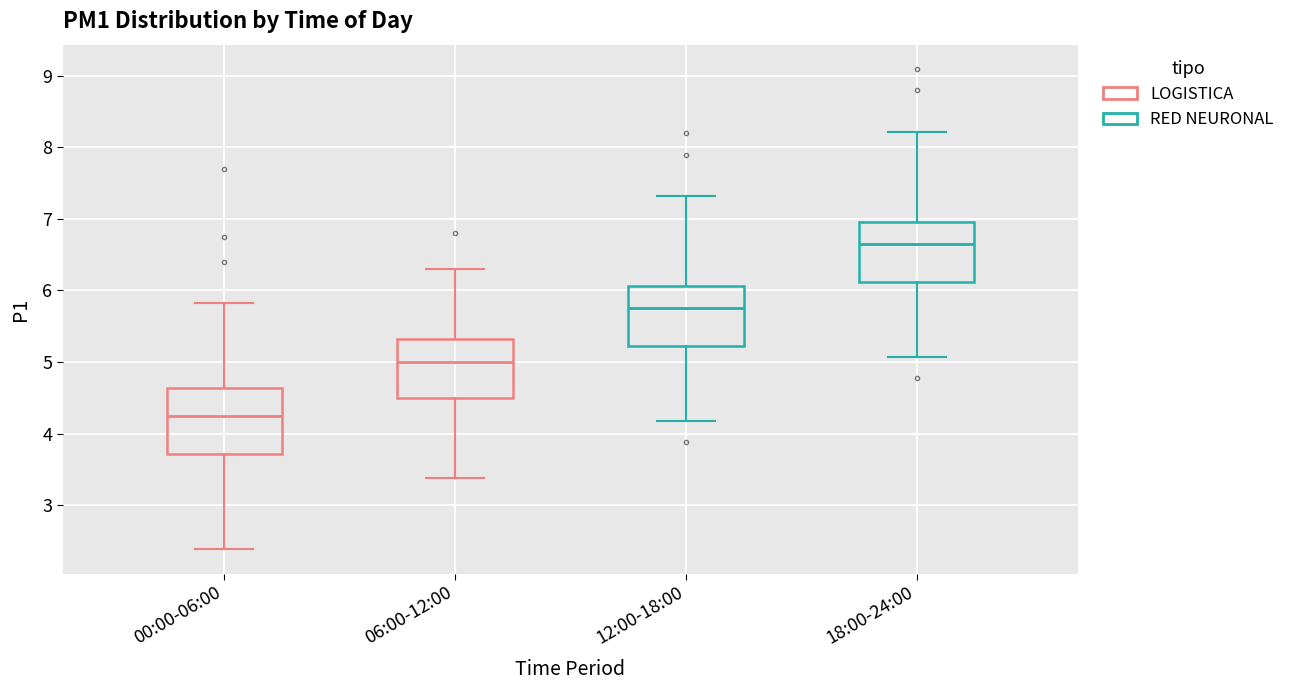

Which box has the highest median line?

18:00-24:00